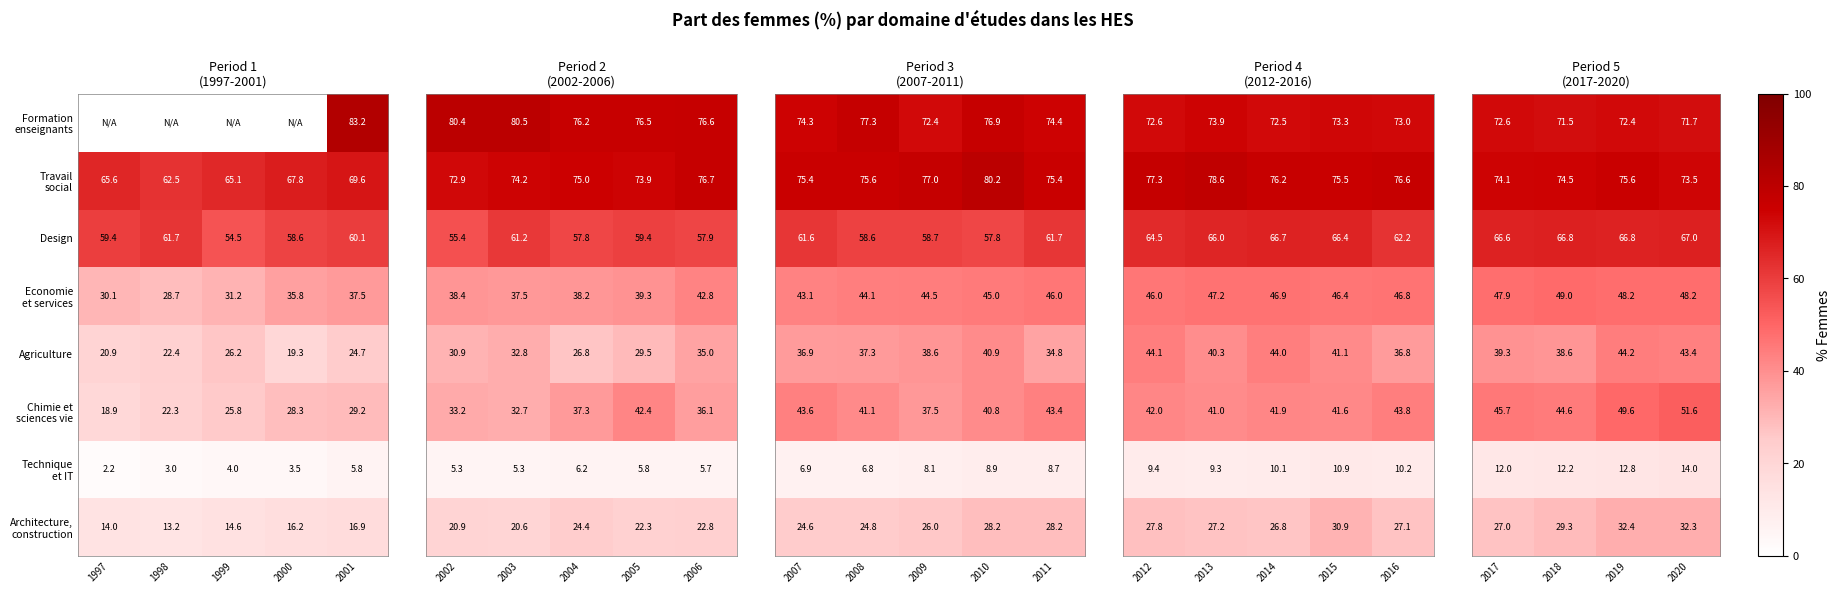

What is the maximum value for Design?

61.7